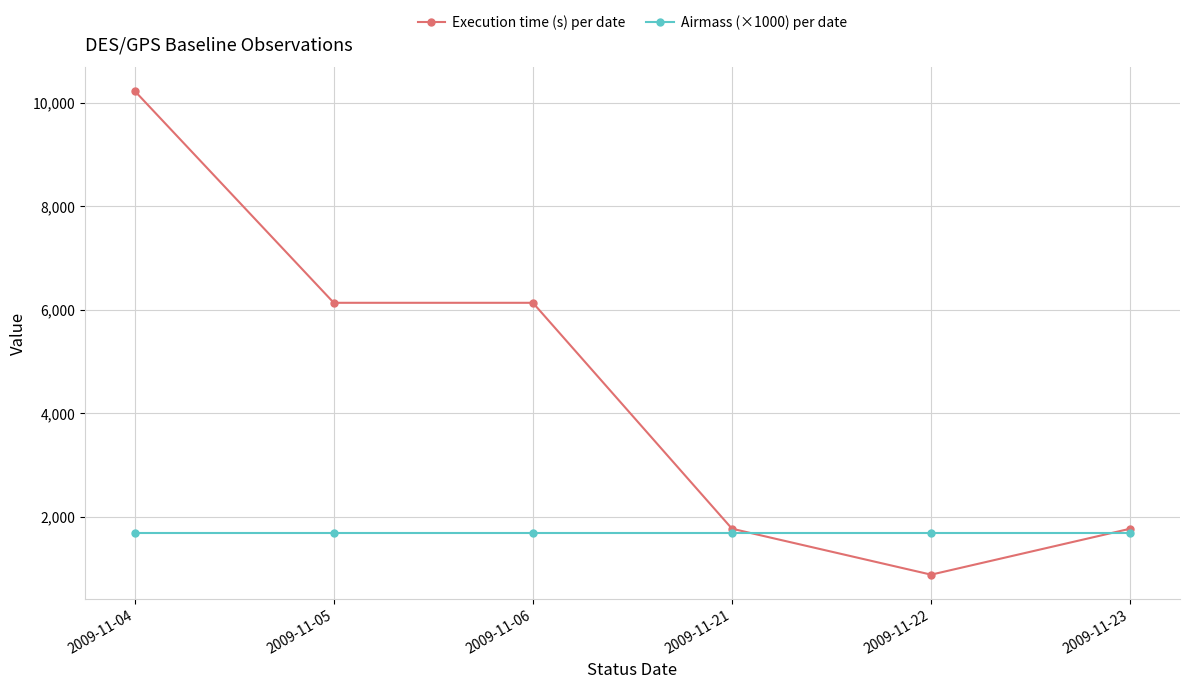

Which label corresponds to the smallest value in the chart?

2009-11-22